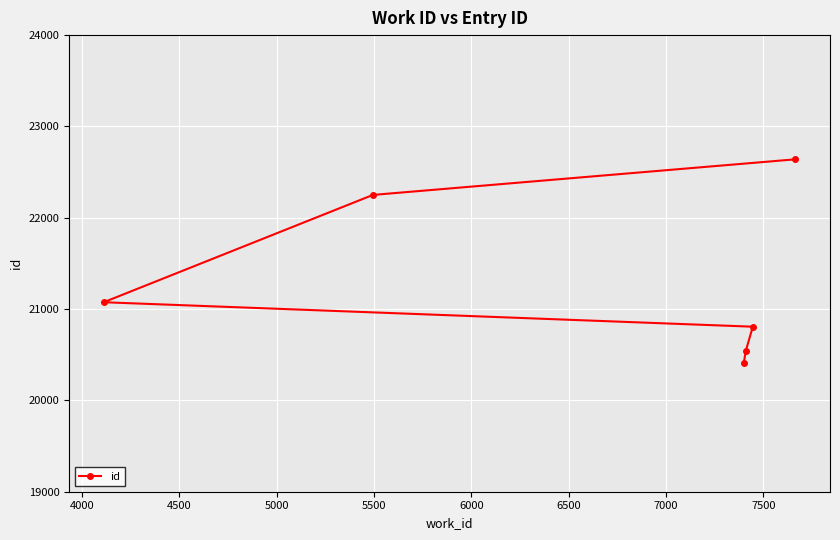

What is the average value?

21288